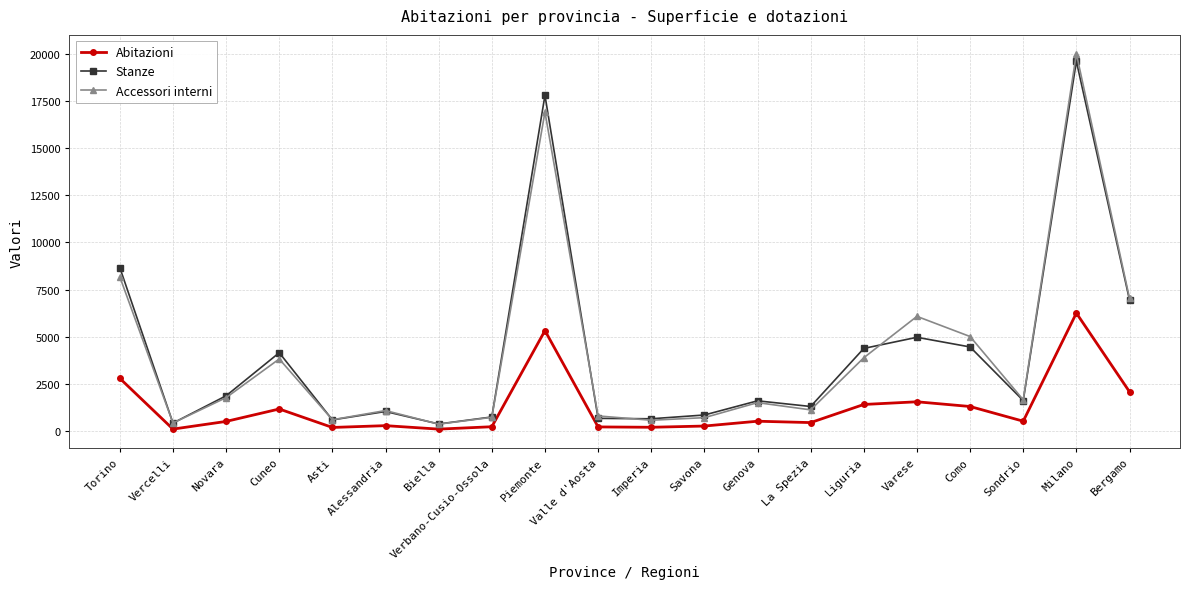

List the series in order of their peak value, lowest first.

Abitazioni, Stanze, Accessori interni